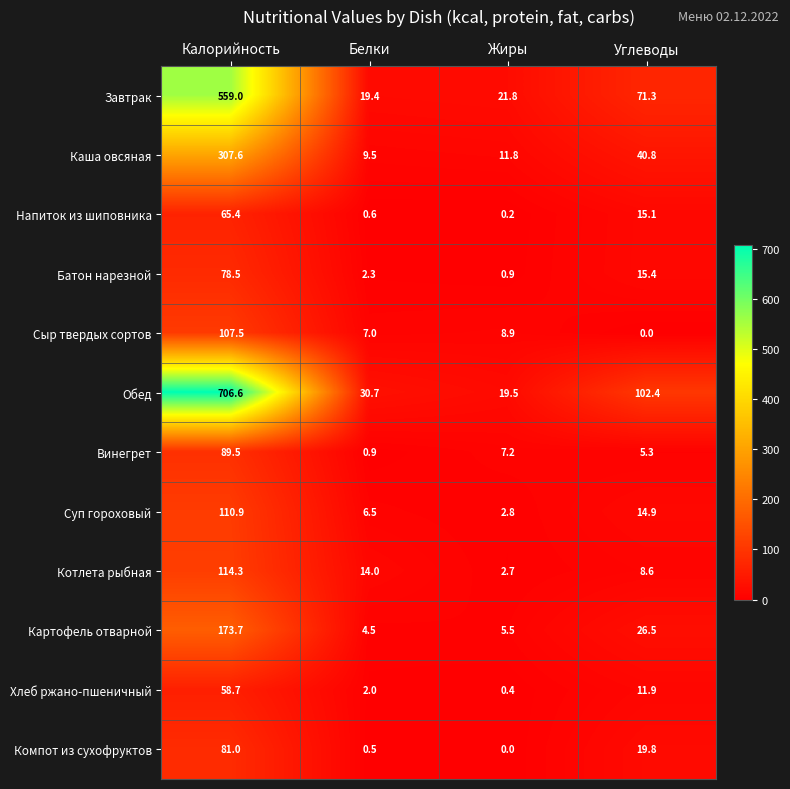

At which label is Суп гороховый closest to 56?

Углеводы